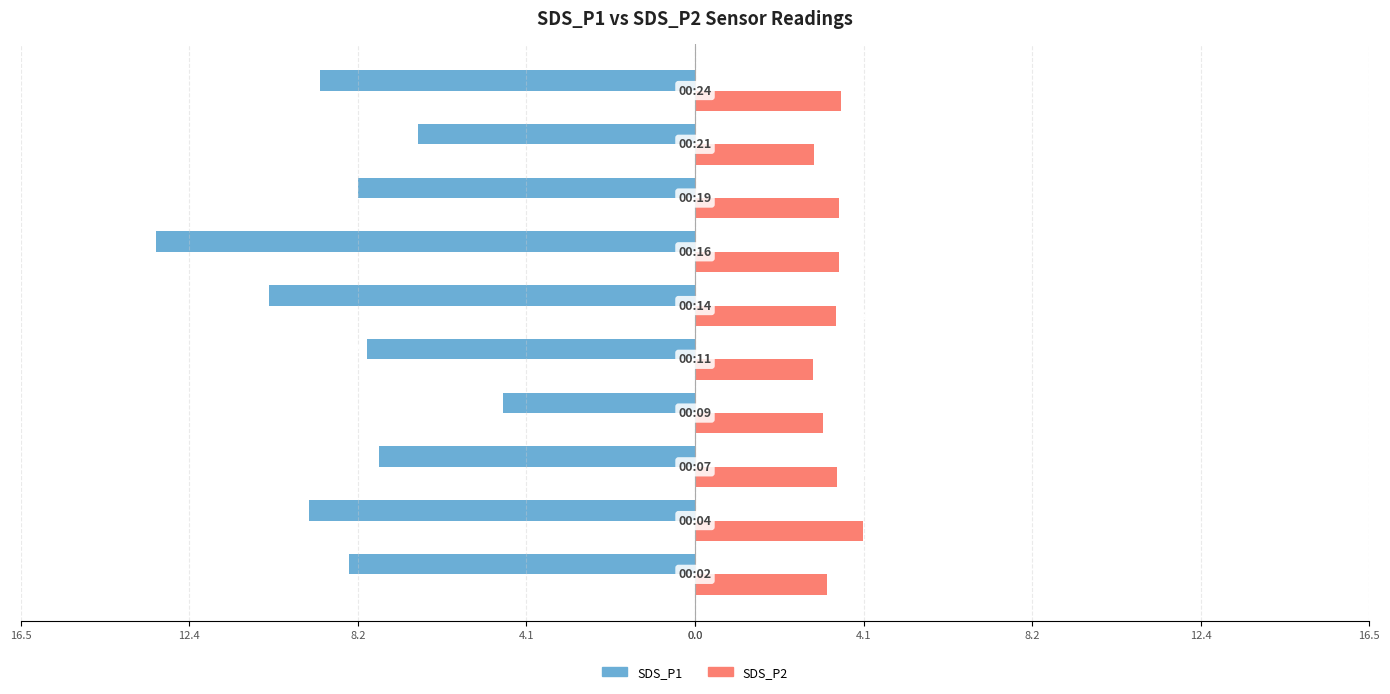

What are all the series names shown in the legend?

SDS_P1, SDS_P2